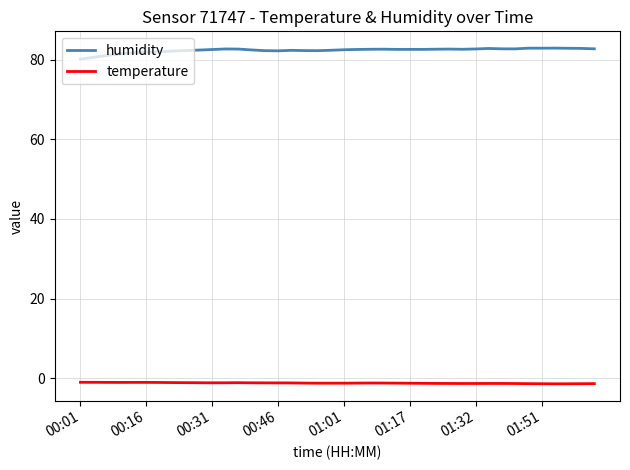

What are all the series names shown in the legend?

humidity, temperature